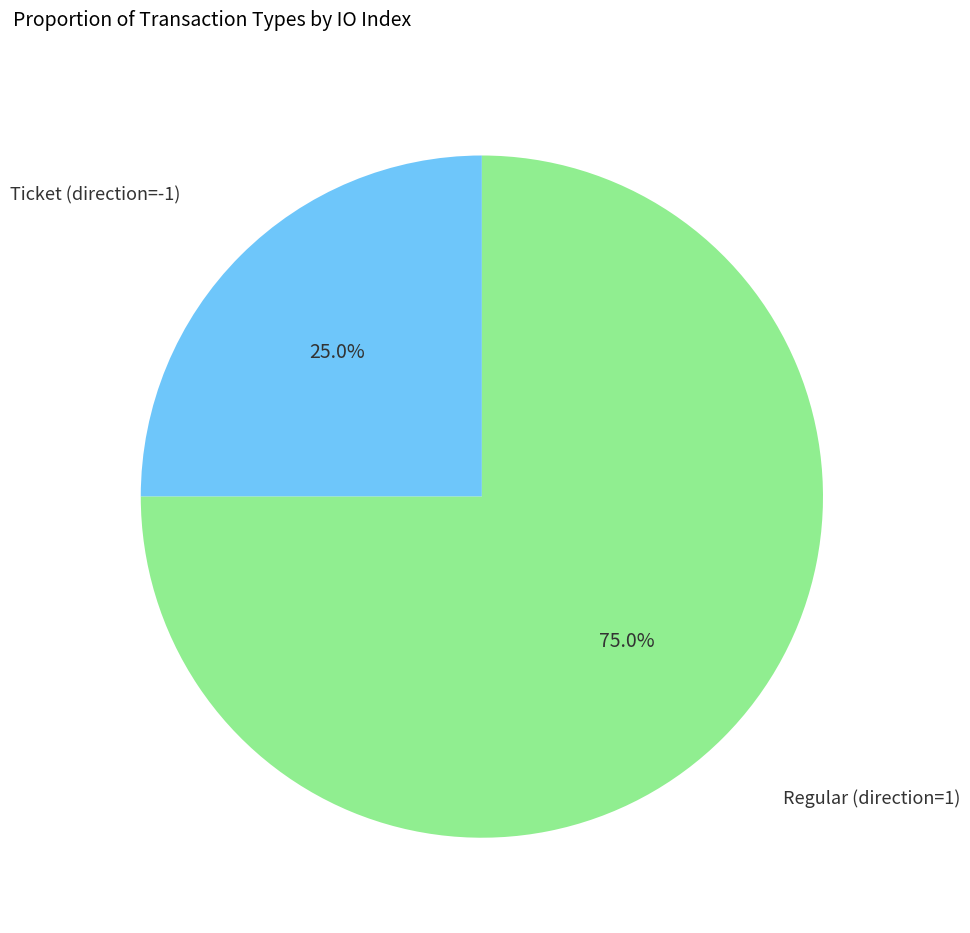

To the nearest percent, what is the average slice percentage?

50%